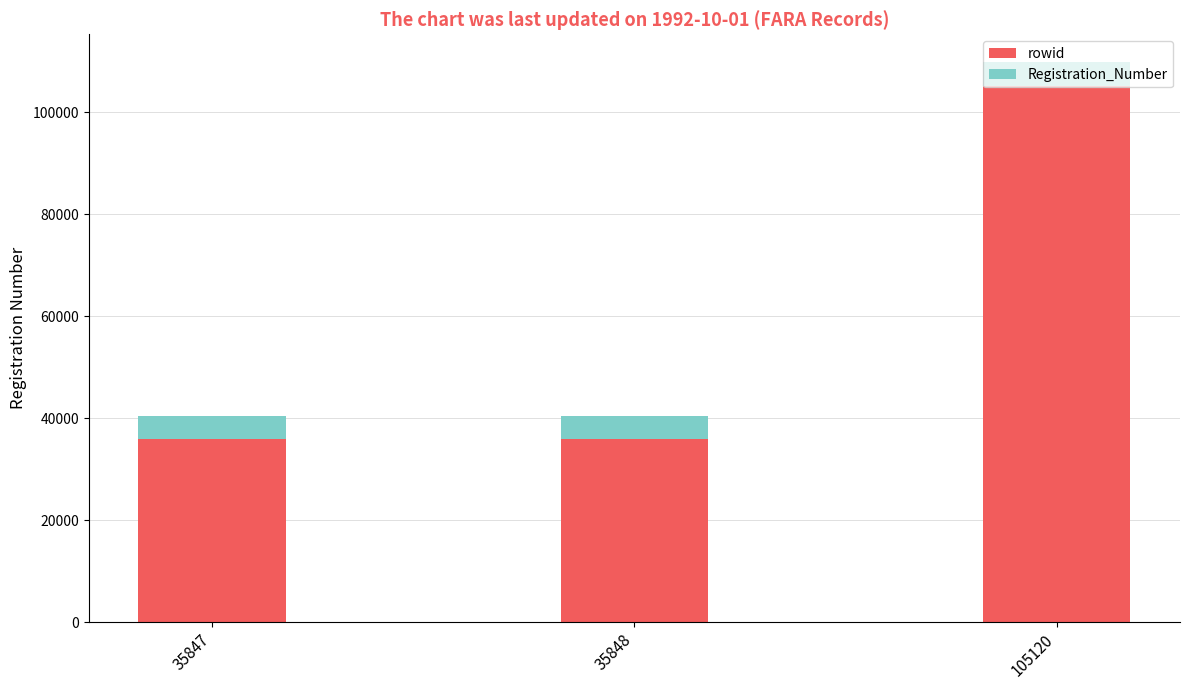

Which category has the highest value in the rowid series?

105120